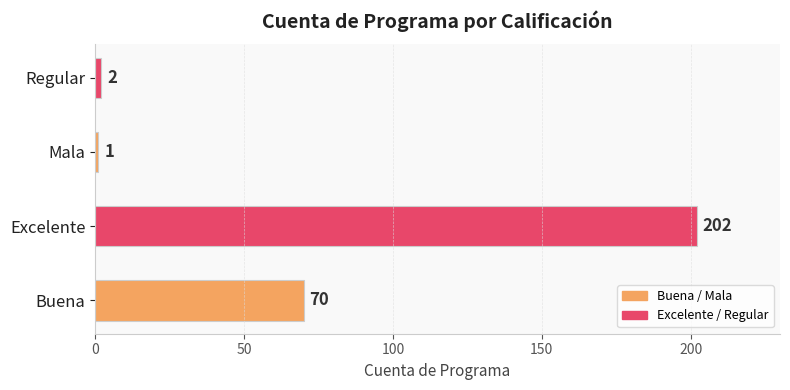

Rank the categories by value from highest to lowest.

Excelente, Buena, Regular, Mala